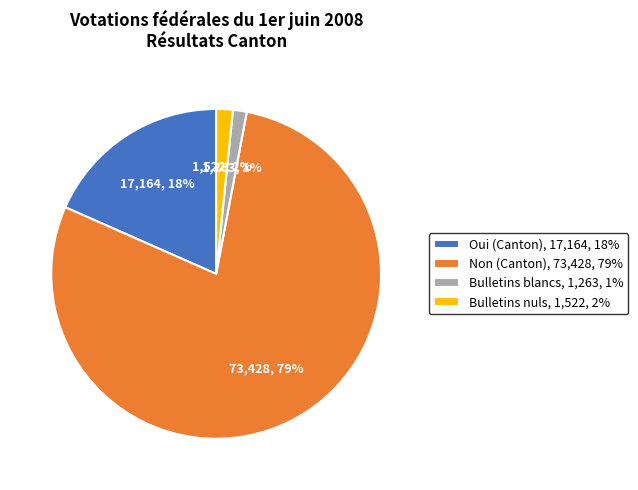

To the nearest percent, what percentage of the pie is Bulletins blancs?

1%